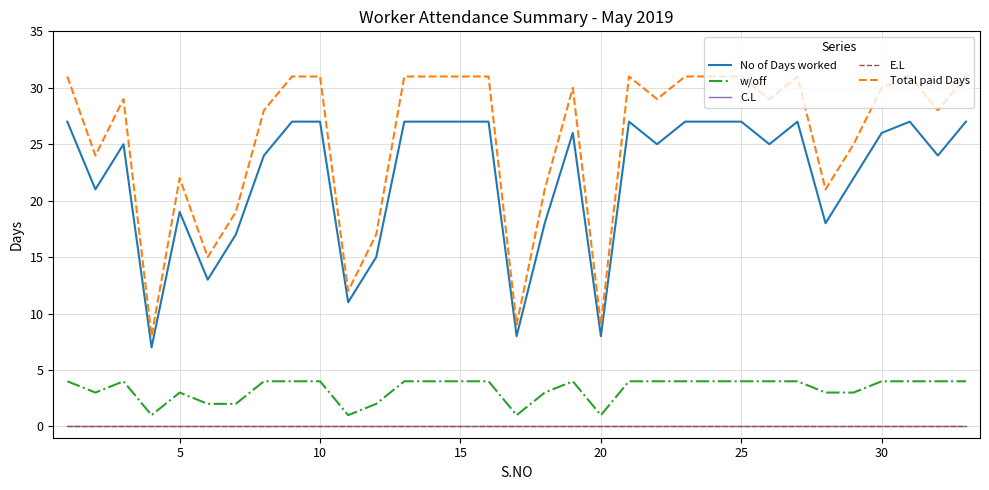

True or false: C.L and No of Days worked intersect in this chart.

False